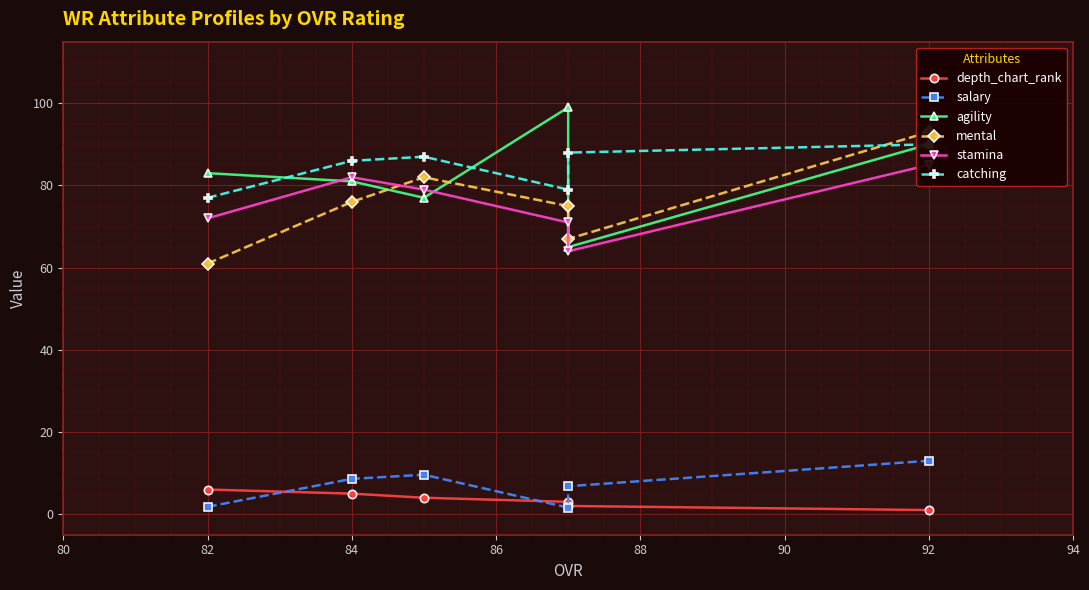

Which series has the widest spread of values?

agility